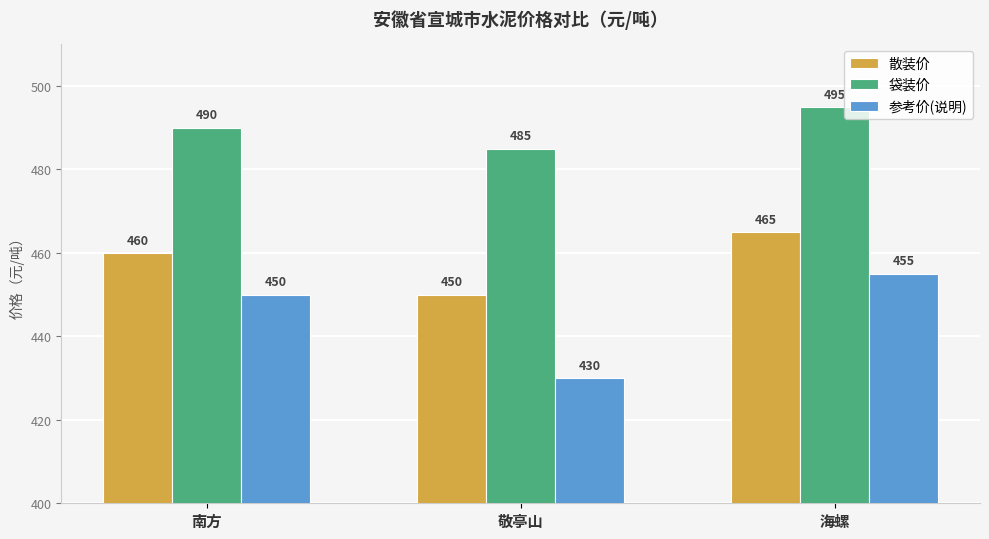

At which category is the sum across all series the highest?

海螺